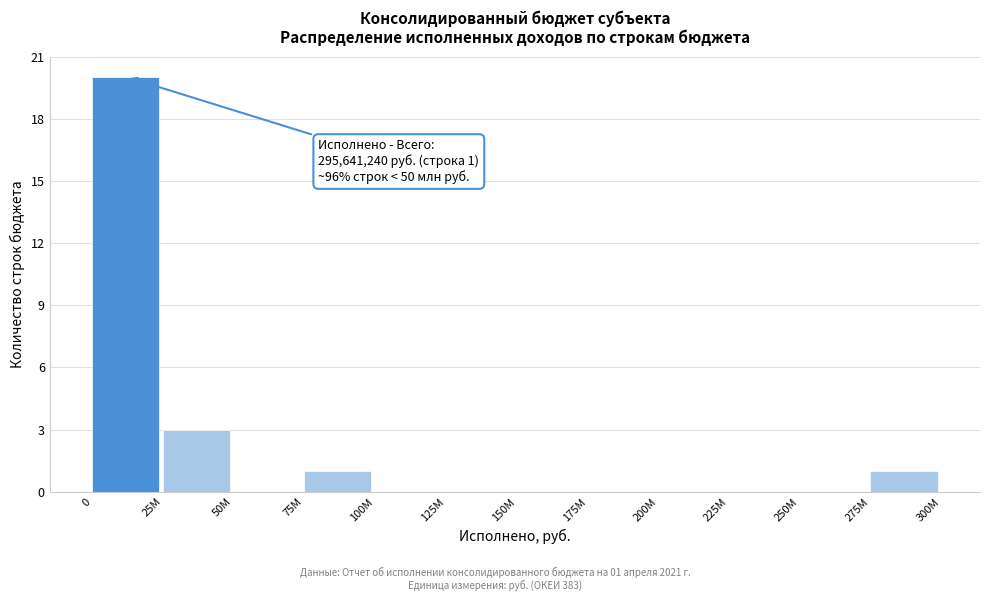

Reading left to right, transcribe all the data shown in this chart.

0=20	25M=3	50M=0	75M=1	100M=0	125M=0	150M=0	175M=0	200M=0	225M=0	250M=0	275M=1